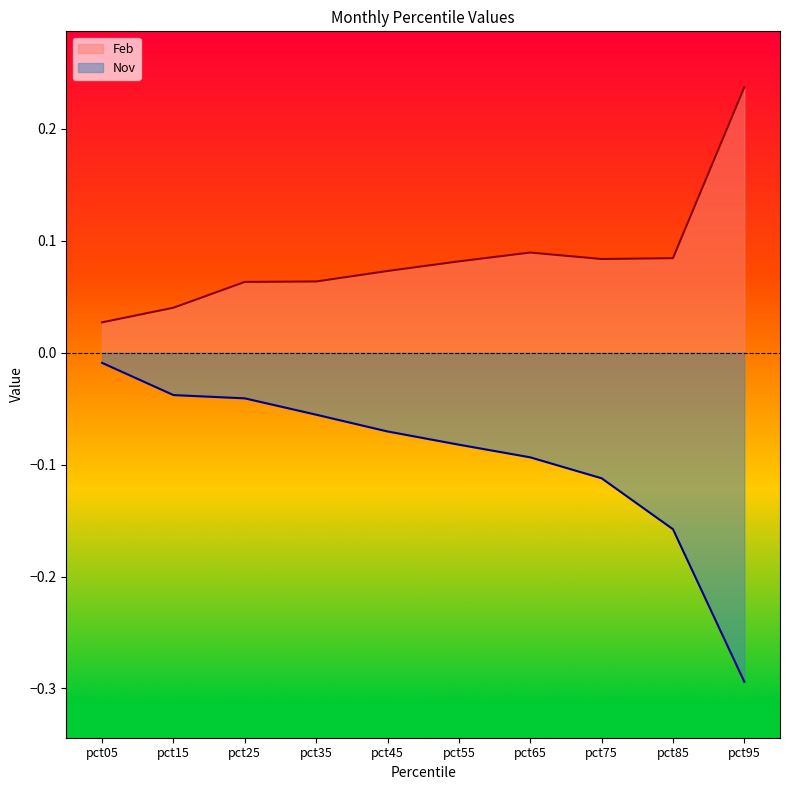

Is it true that Feb equals 0.1 at pct55?

True